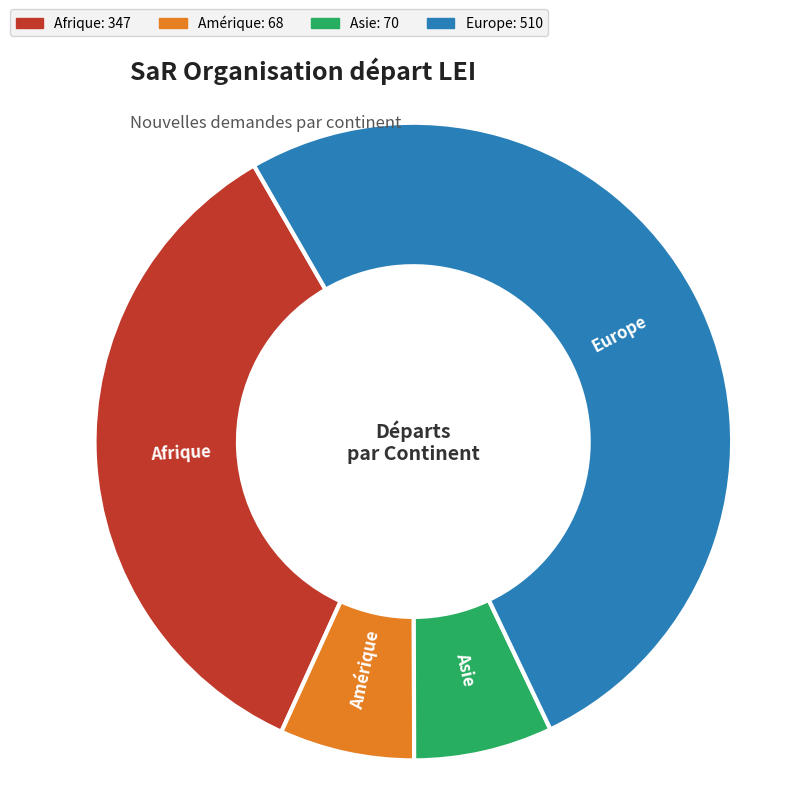

Do Asie and Afrique together represent more than half of the pie?

No